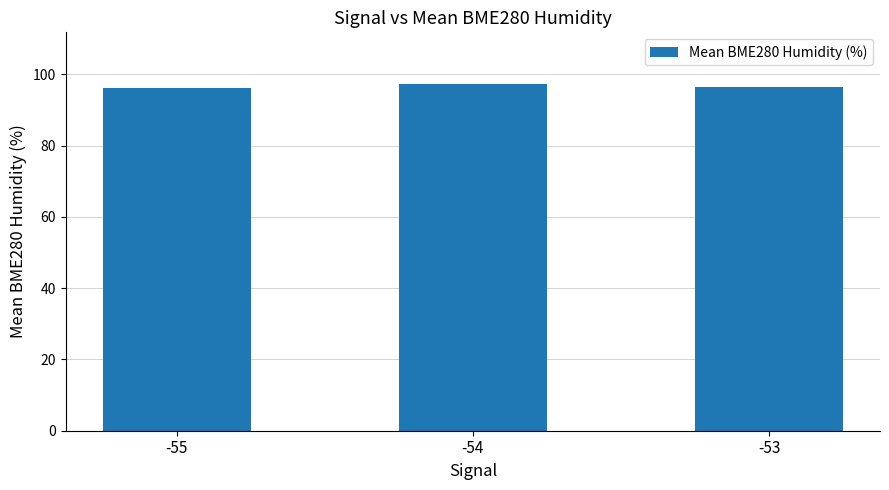

Approximately how many times larger is the value at -54 compared to -55?

1.0